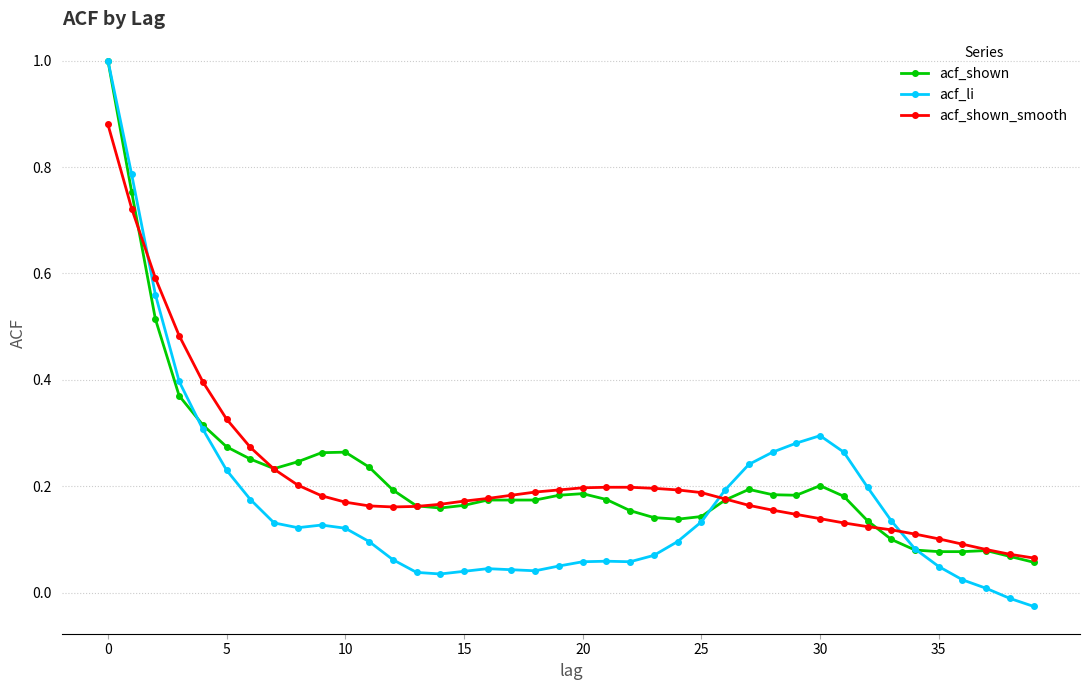

True or false: acf_li has more than 0 points higher than both neighbors.

True